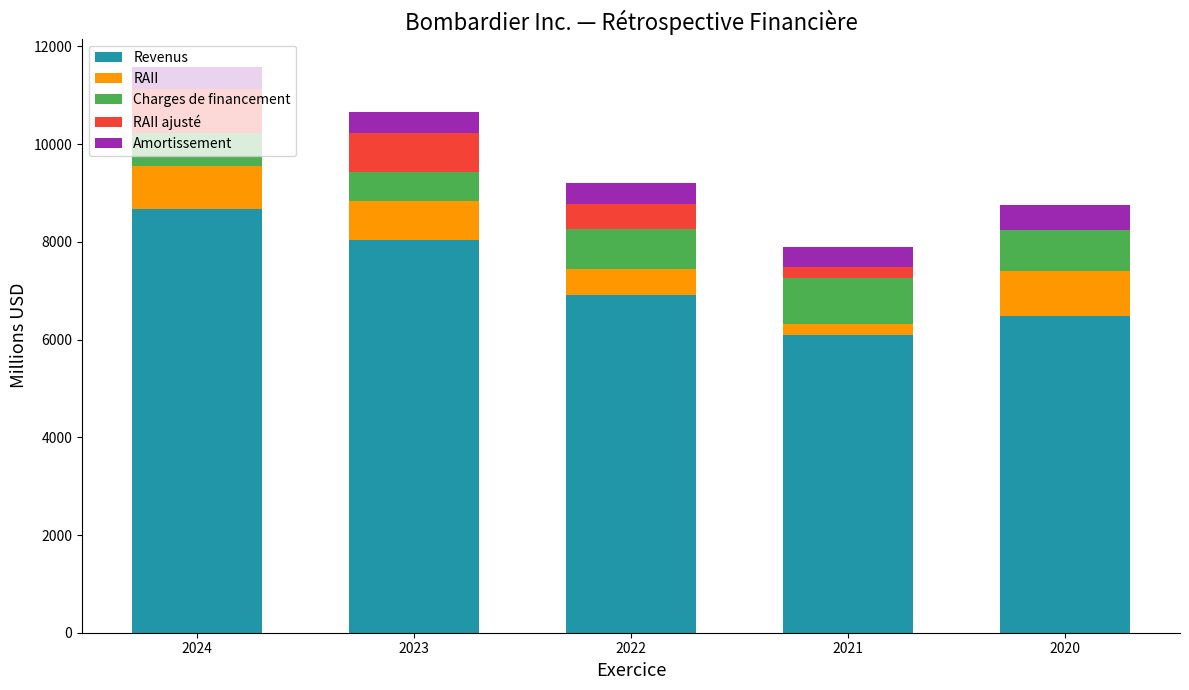

What are all the series names shown in the legend?

Revenus, RAII, Charges de financement, RAII ajusté, Amortissement